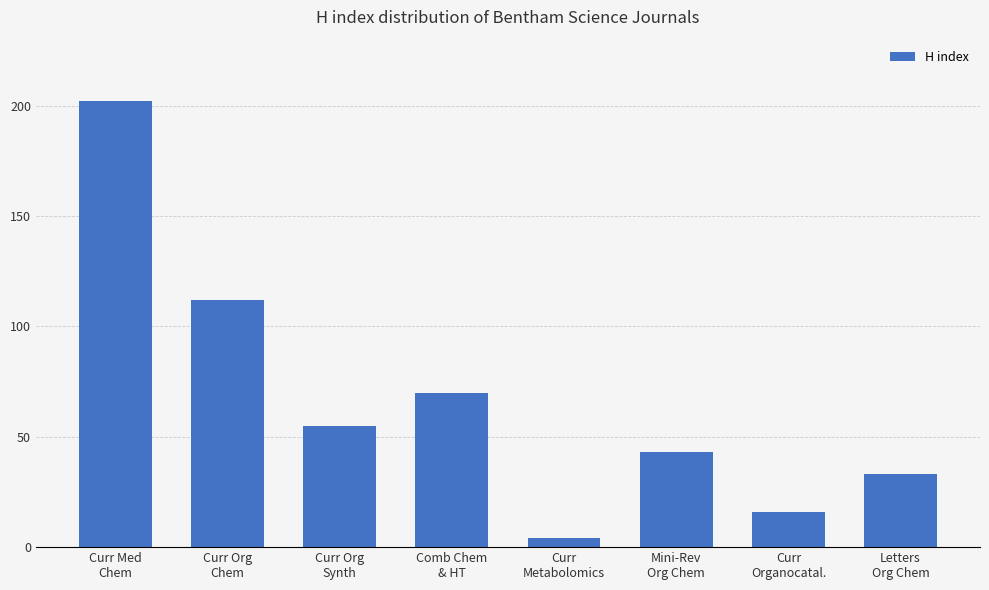

What is the difference between the values at Curr Med
Chem and Comb Chem
& HT?

132